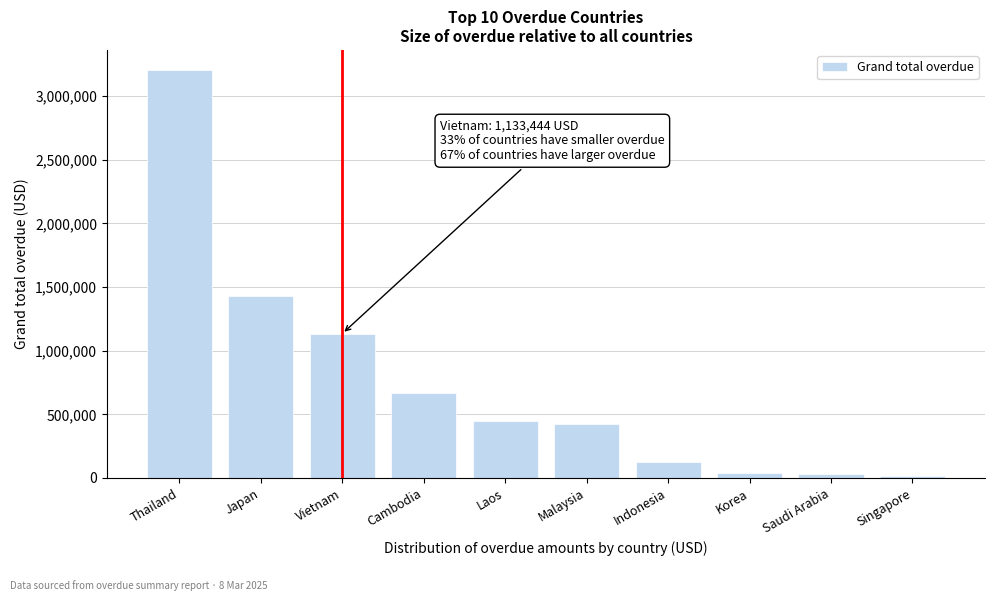

What is the approximate value at Vietnam?

1133443.8